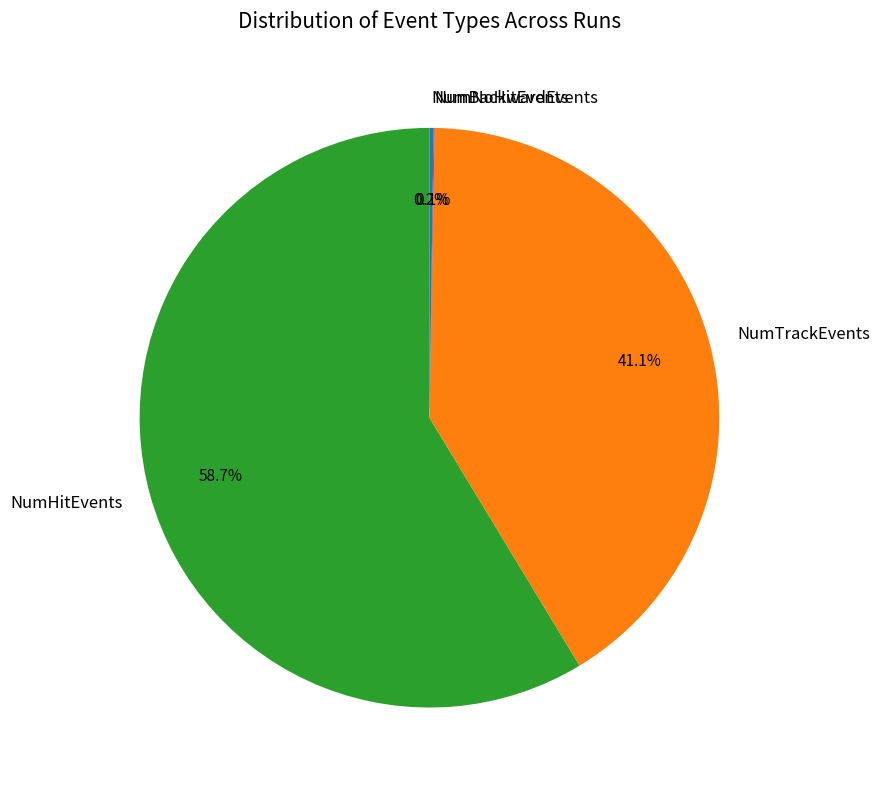

Is there any slice that represents more than half of the pie?

Yes